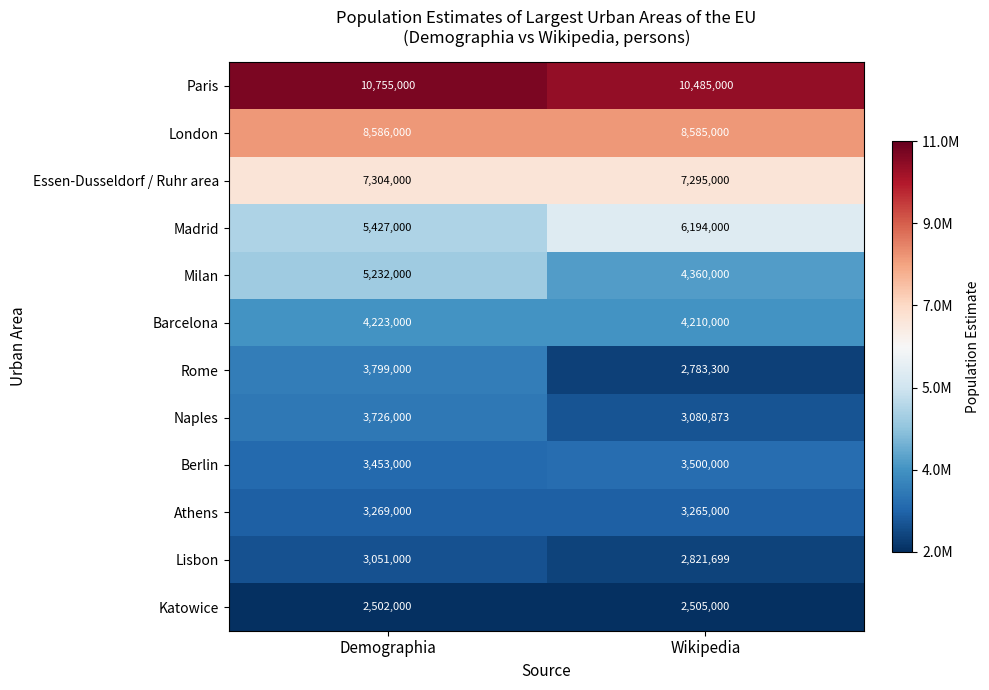

At which category is the sum across all series the highest?

Demographia